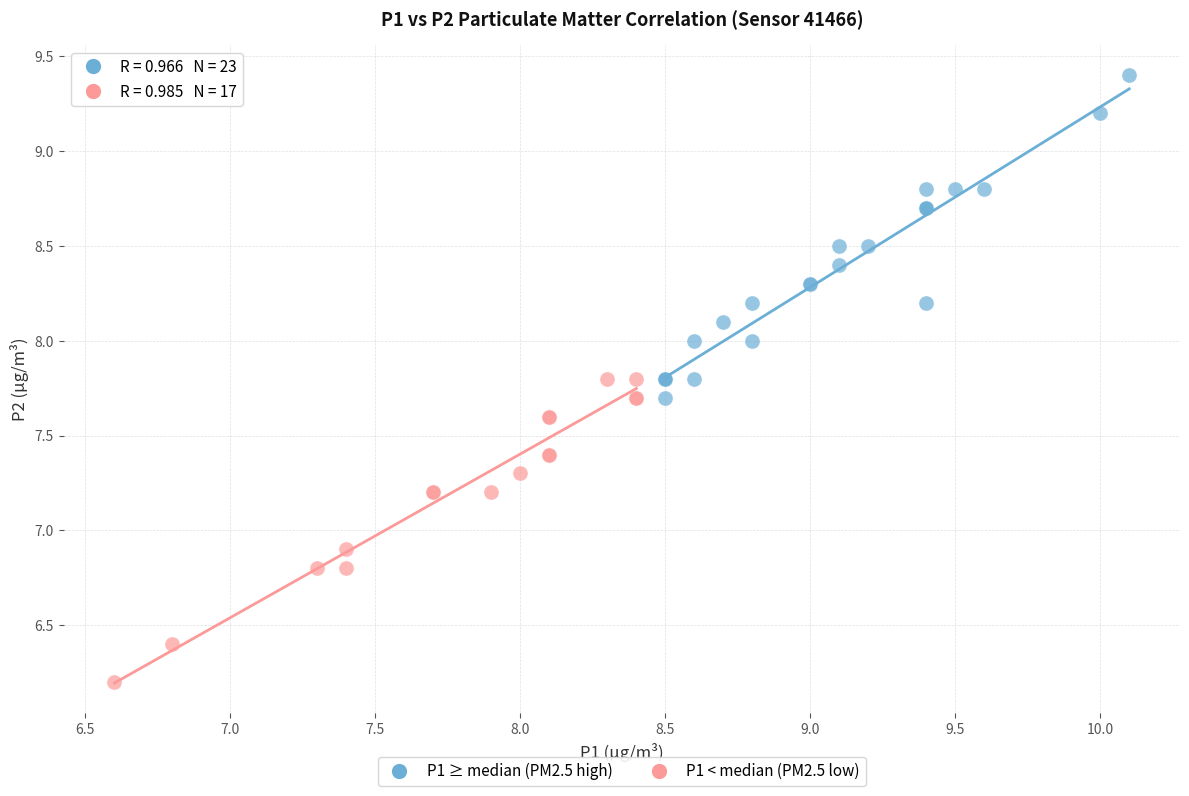

Which series reaches the minimum Y coordinate?

P1 < median (PM2.5 low)